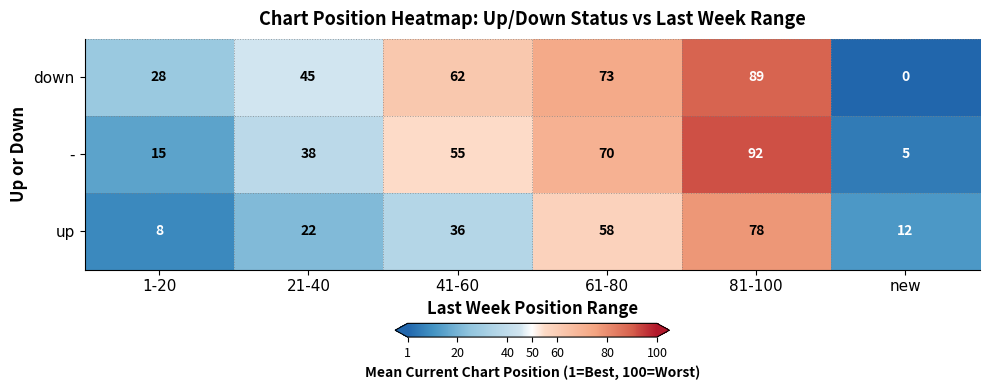

Which label corresponds to the smallest value in the chart?

new